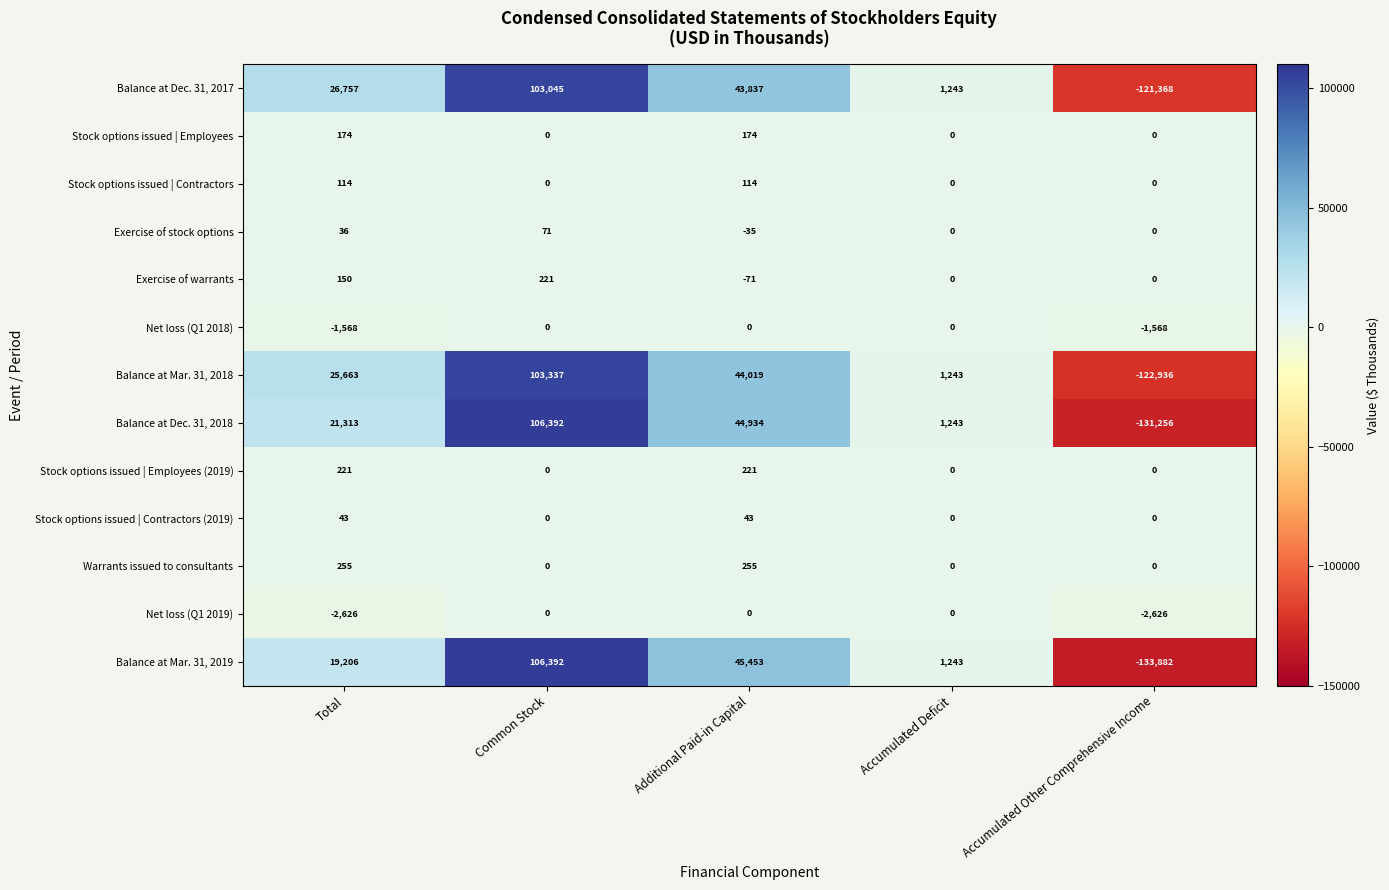

What is the maximum value shown in the chart?

106392